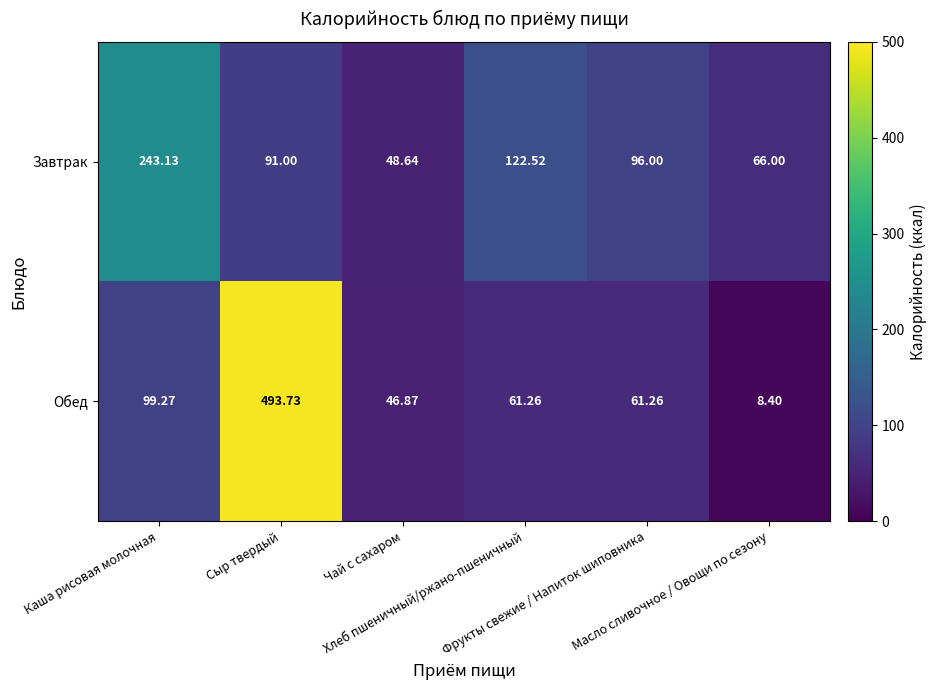

Is the value of Завтрак at Масло сливочное / Овощи по сезону greater than the value of Обед at Каша рисовая молочная?

No